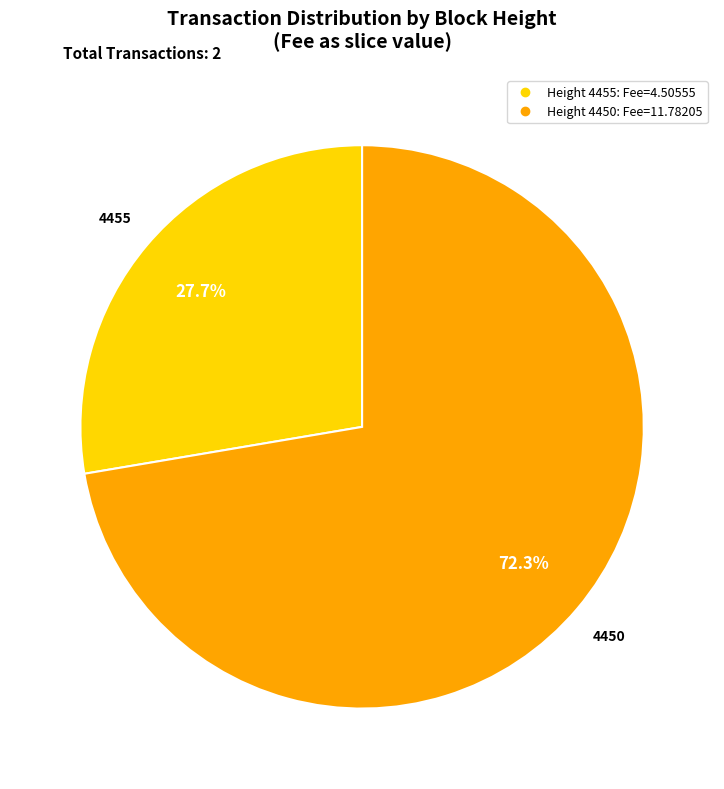

Is there a majority slice in this chart?

Yes